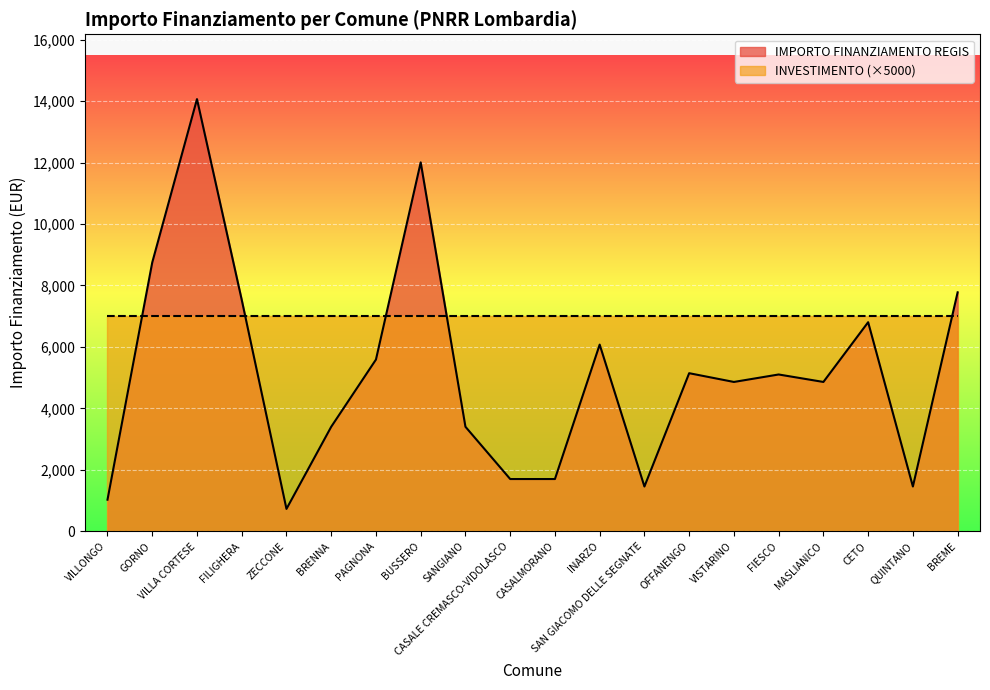

Reading left to right, what are all the values shown in this chart?

1029	8748	14063	7533	729	3402	5589	12005	3402	1701	1701	6075	1458	5145	4860	5103	4860	6804	1458	7776